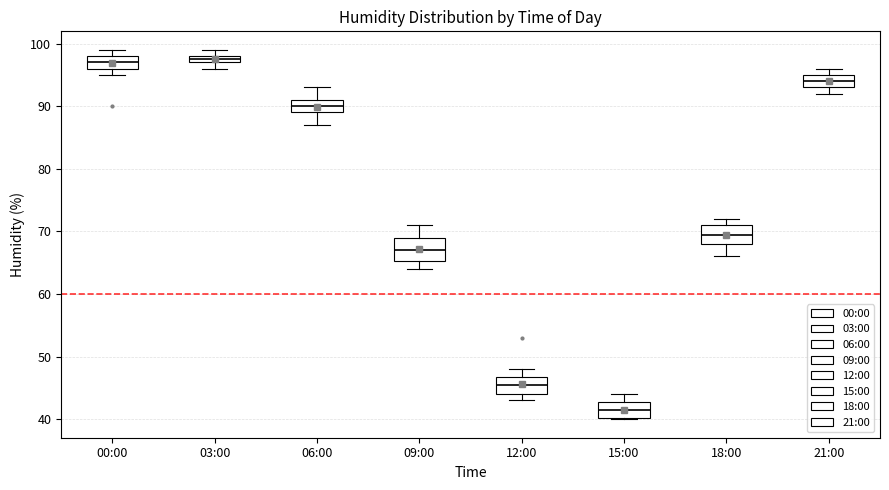

Where is the upper edge of the box for 03:00 on the y-axis? The values are not printed on the chart, so give them approximately, as read against the axis.

98